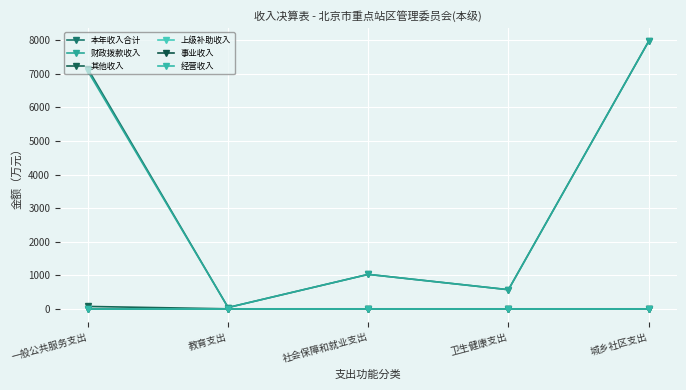

At which label is 财政拨款收入 closest to 4001?

社会保障和就业支出